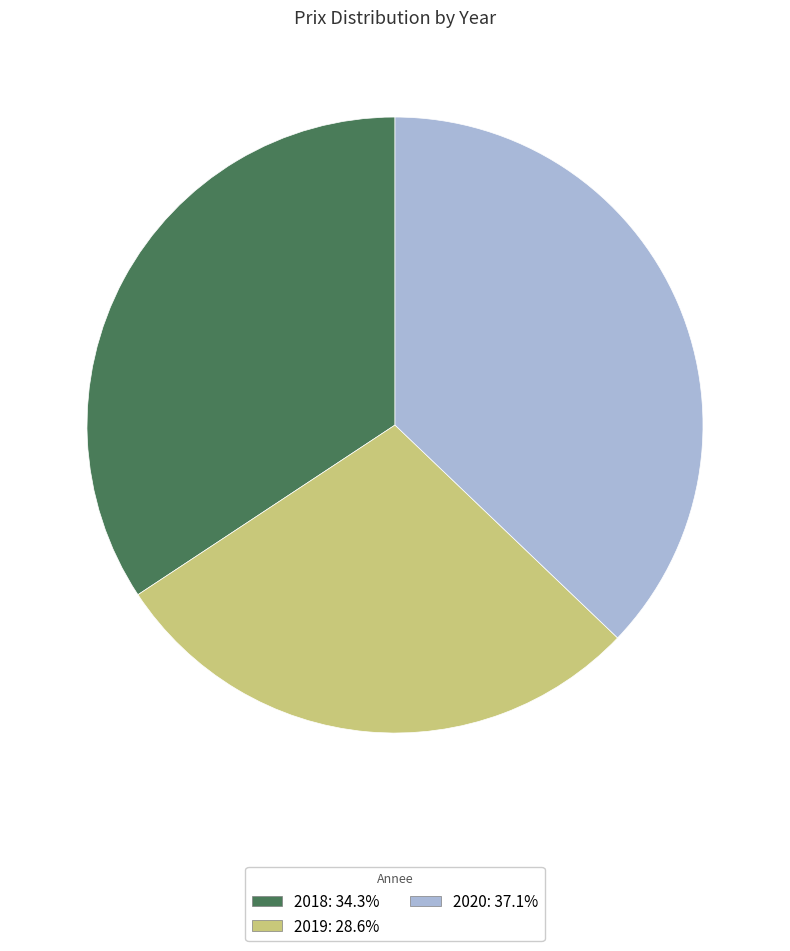

How many slices are in this pie chart?

3